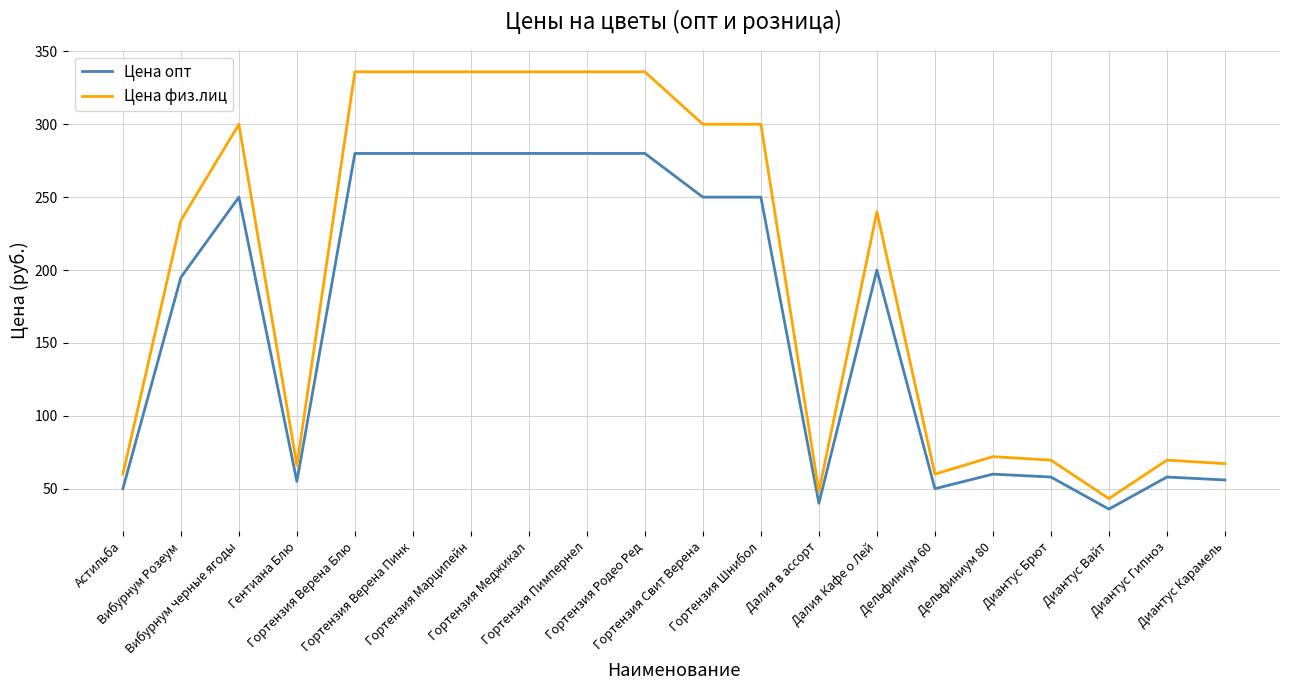

Rank the series by their average value, from highest to lowest.

Цена физ.лиц, Цена опт